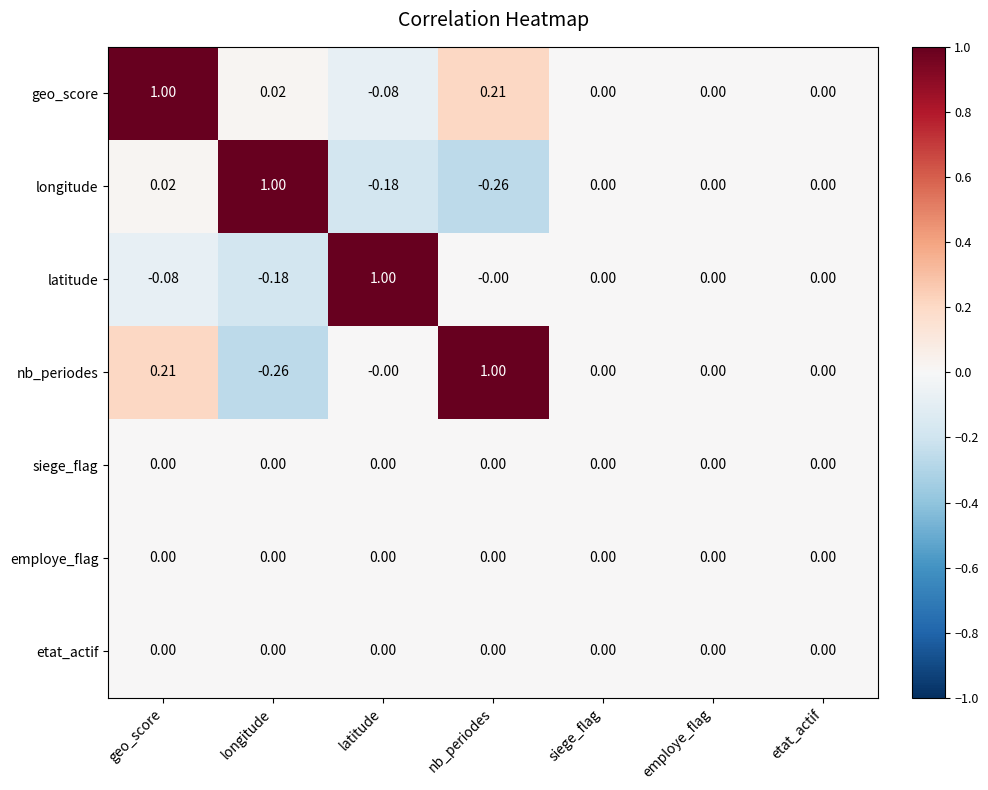

Which category has the lowest value in the geo_score series?

latitude